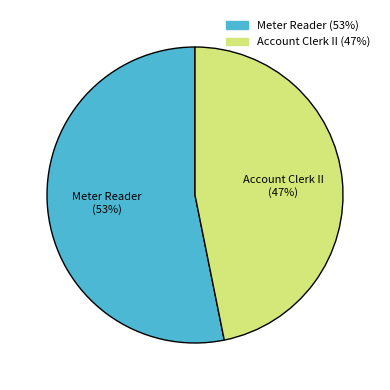

Count the number of slices in the pie.

2